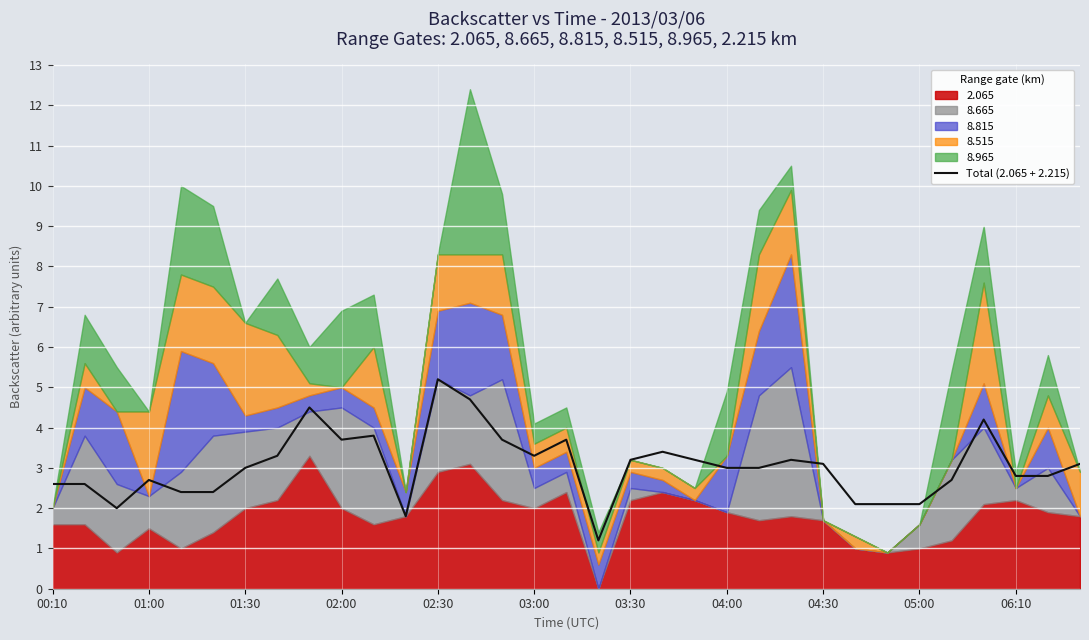

What is the lowest value of the Total (2.065 + 2.215) series?

1.2